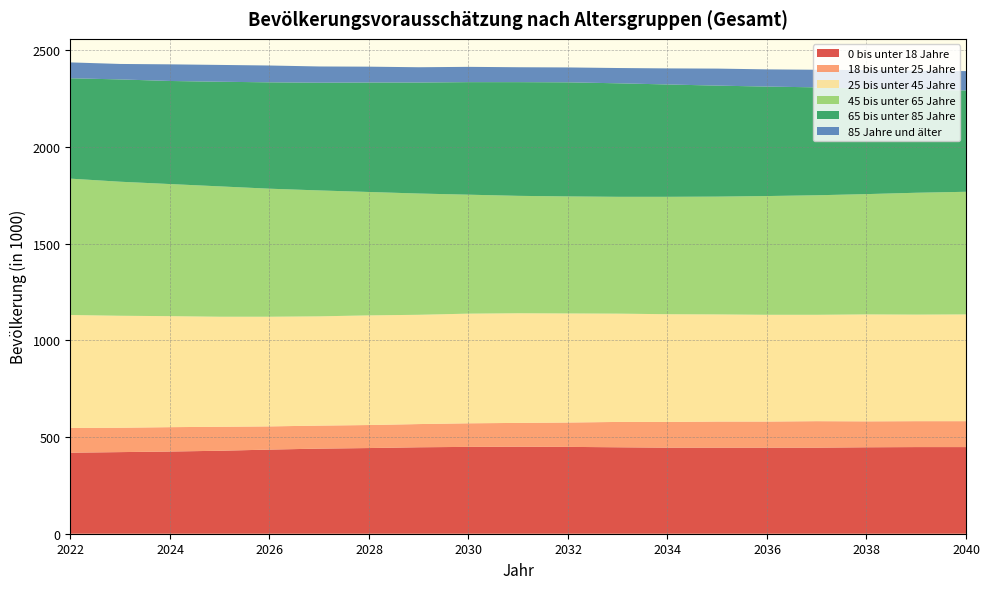

Reading left to right, list all the values displayed in this chart.

0 bis unter 18 Jahre: 419	422	425	429	435	440	443	447	449	450	449	447	445	445	445	445	447	448	448
18 bis unter 25 Jahre: 128	126	126	124	120	119	119	120	122	123	126	131	133	135	135	137	134	134	134
25 bis unter 45 Jahre: 584	579	574	569	567	565	567	565	567	567	564	560	557	554	552	550	553	551	552
45 bis unter 65 Jahre: 705	693	683	674	662	651	638	627	615	607	605	604	607	609	614	618	622	630	634
65 bis unter 85 Jahre: 519	529	533	541	550	557	566	574	582	588	590	587	581	574	566	558	545	533	524
85 Jahre und älter: 82	80	86	87	87	84	82	79	79	77	77	79	83	88	89	91	96	99	100